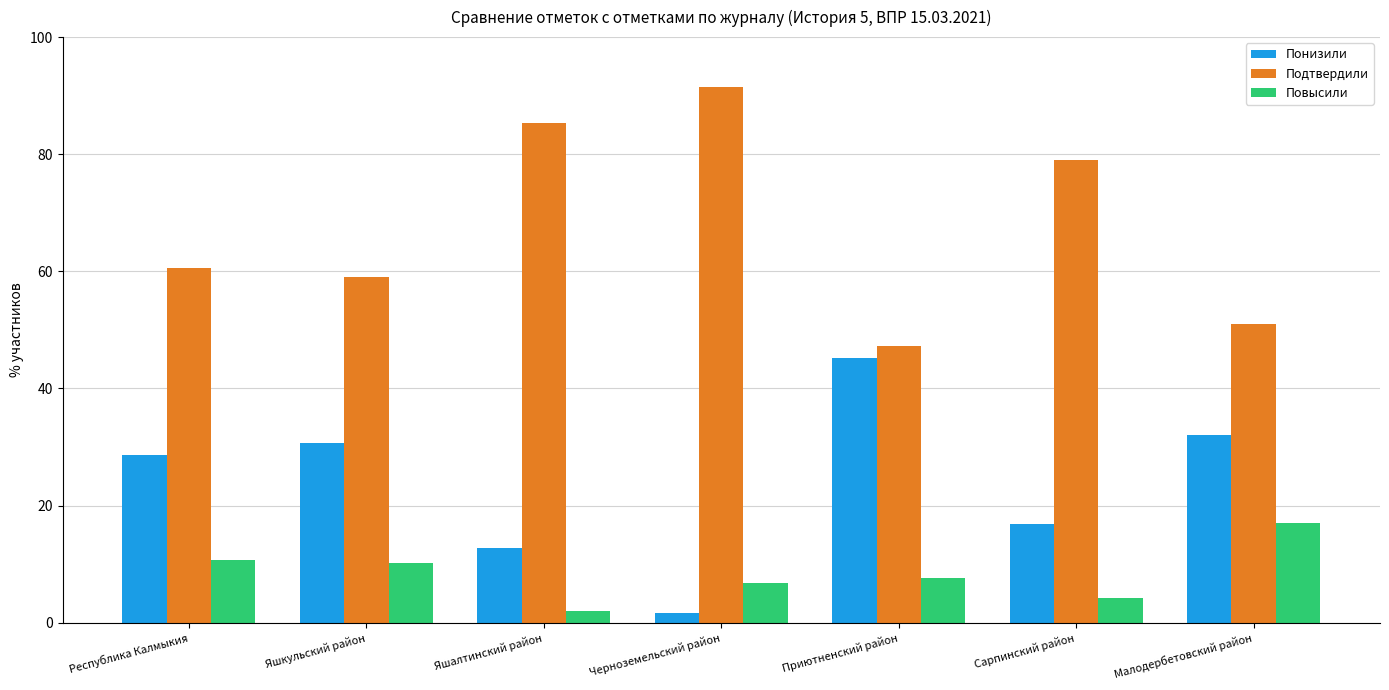

Is it true that Понизили equals 16.8 at Сарпинский район?

True